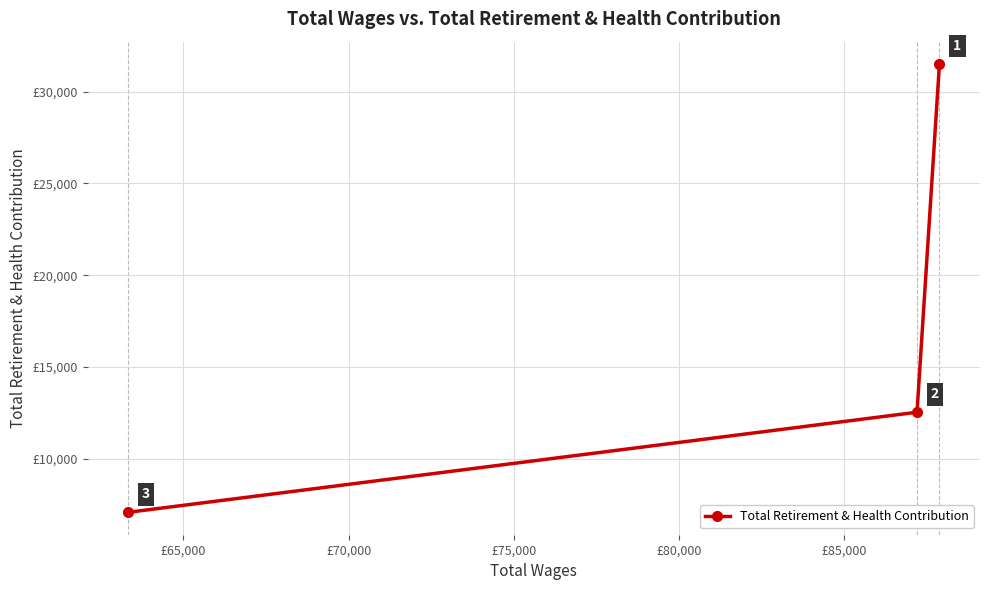

What is the sum of all values?

51108